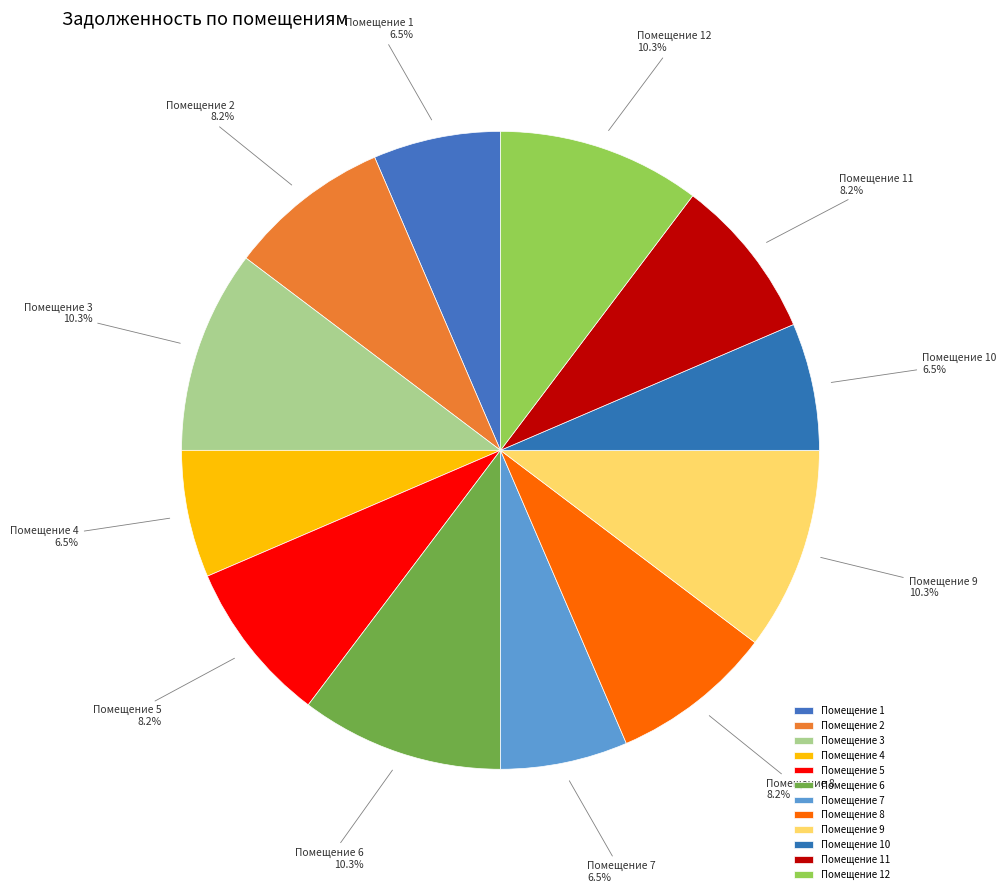

Between Помещение 6 and Помещение 11, which is larger?

Помещение 6